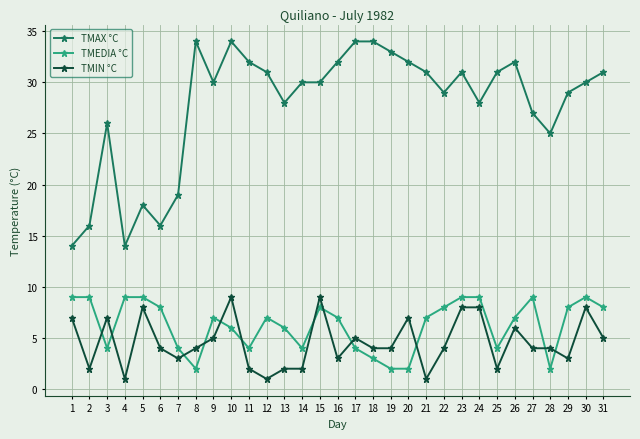

Which series has the widest spread of values?

TMAX °C